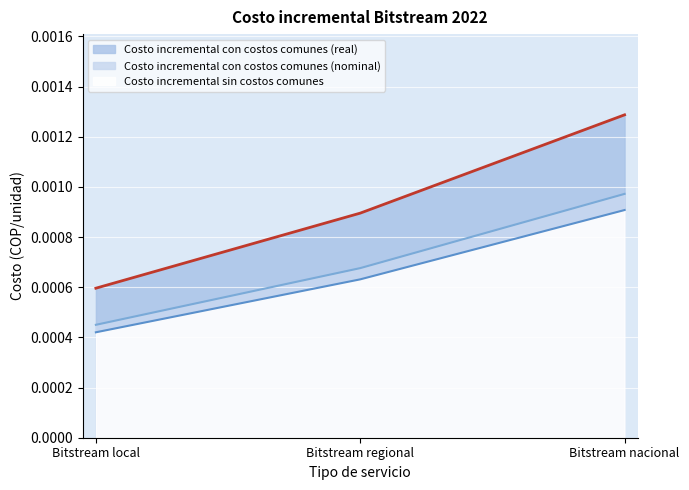

At which category is the sum across all series the highest?

Bitstream nacional